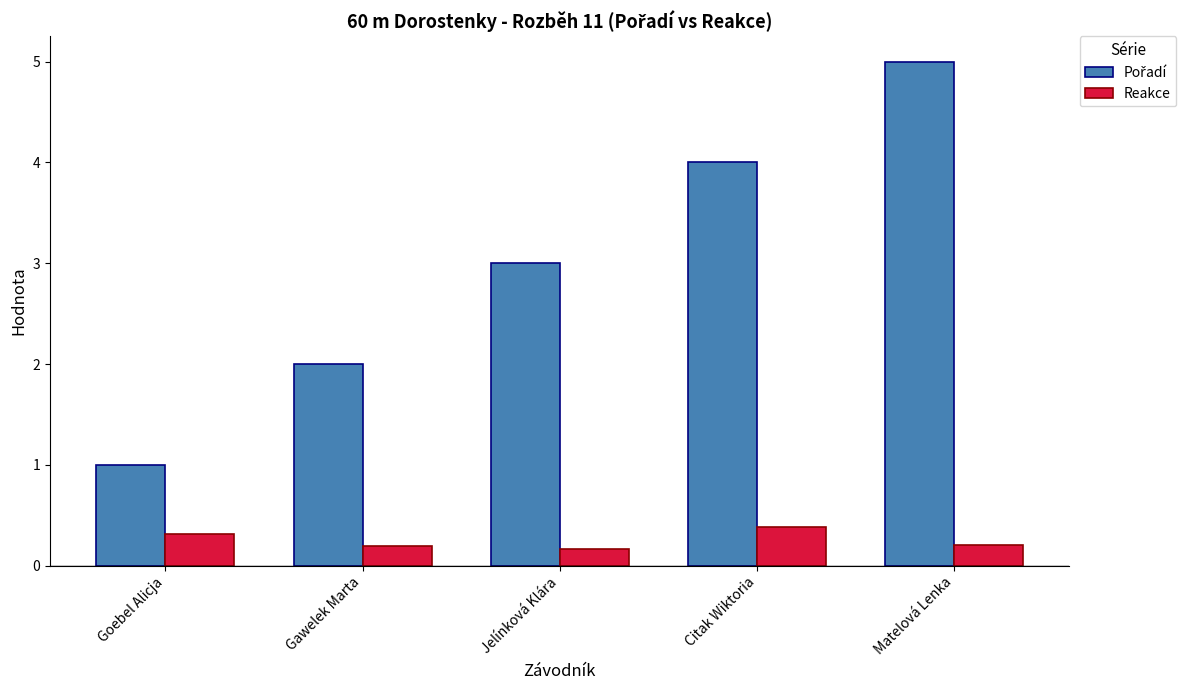

At how many categories does at least one series exceed 0?

5